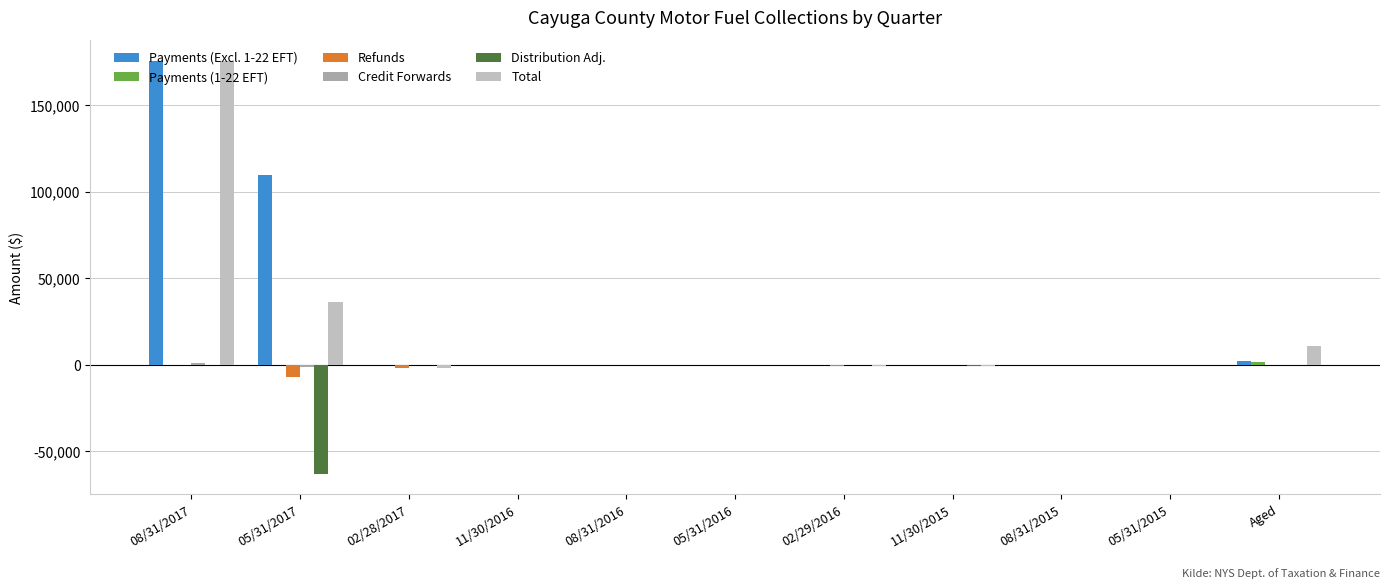

What is the maximum value shown in the chart?

175544.3